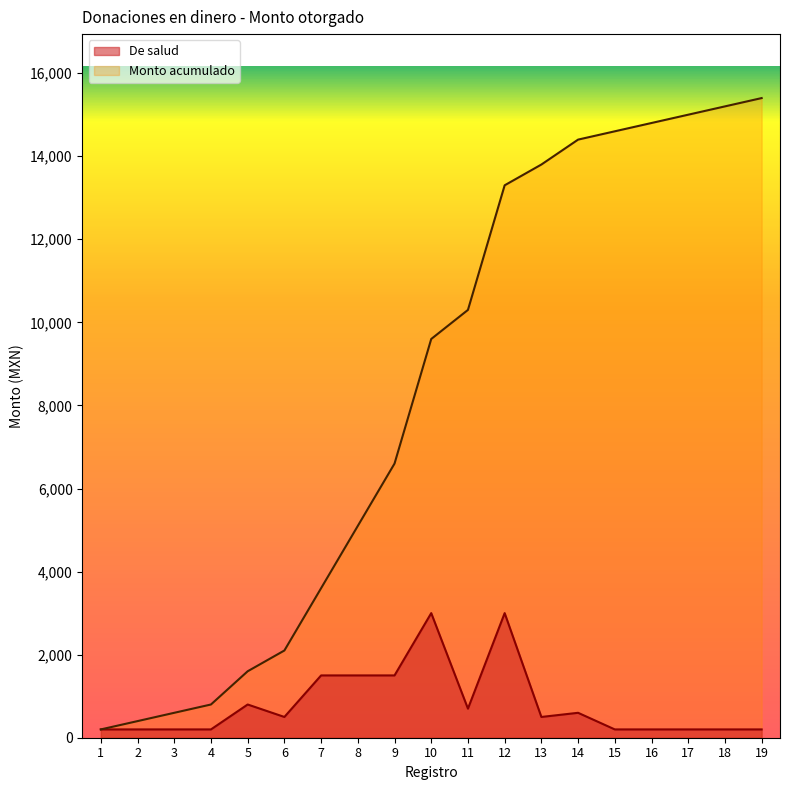

Is the value of Monto acumulado at 15 greater than the value of De salud at 3?

Yes